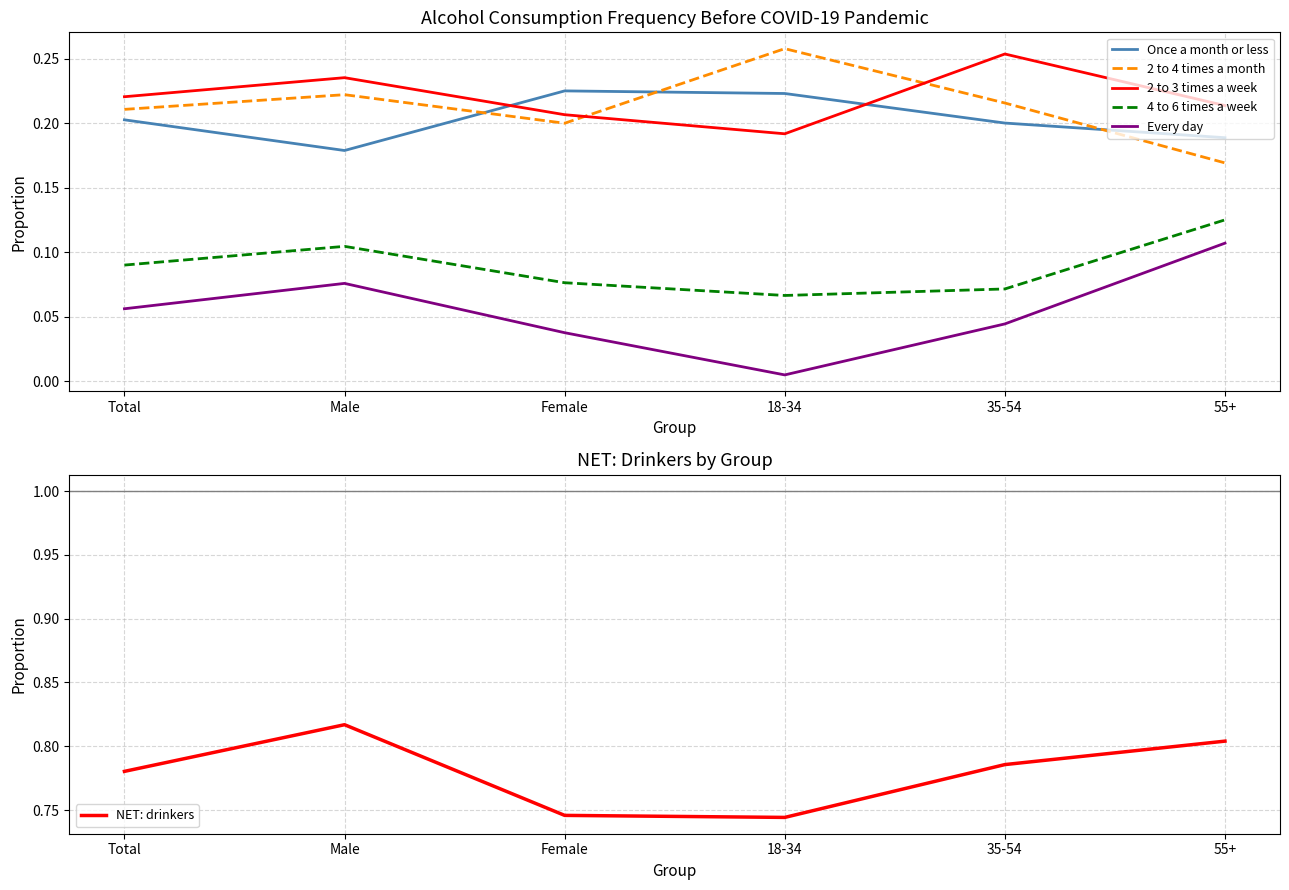

What is the total value across all series at 18-34?

1.5